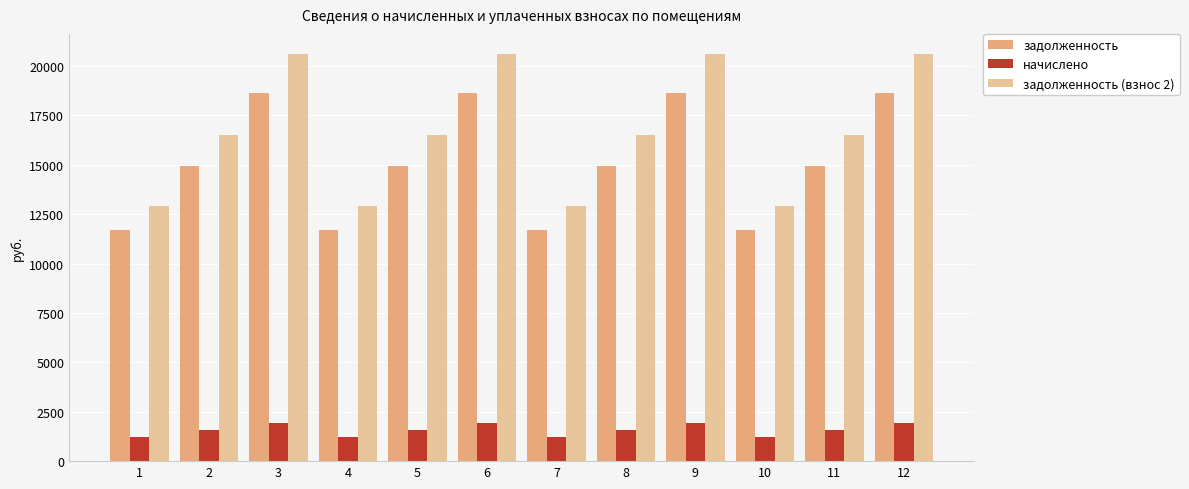

What are all the series names shown in the legend?

задолженность, начислено, задолженность (взнос 2)